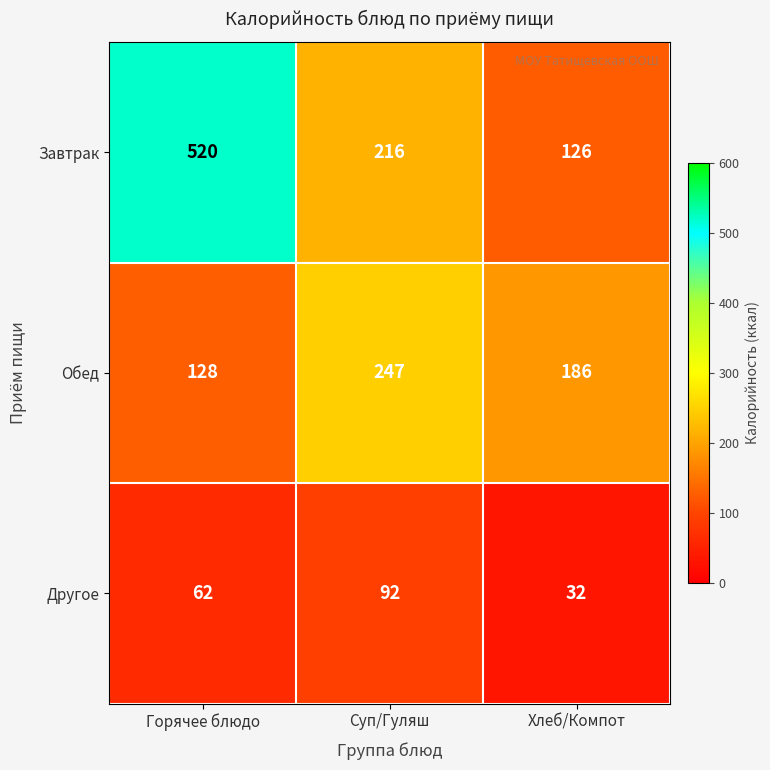

What is the spread (max minus min) of values at Суп/Гуляш?

155